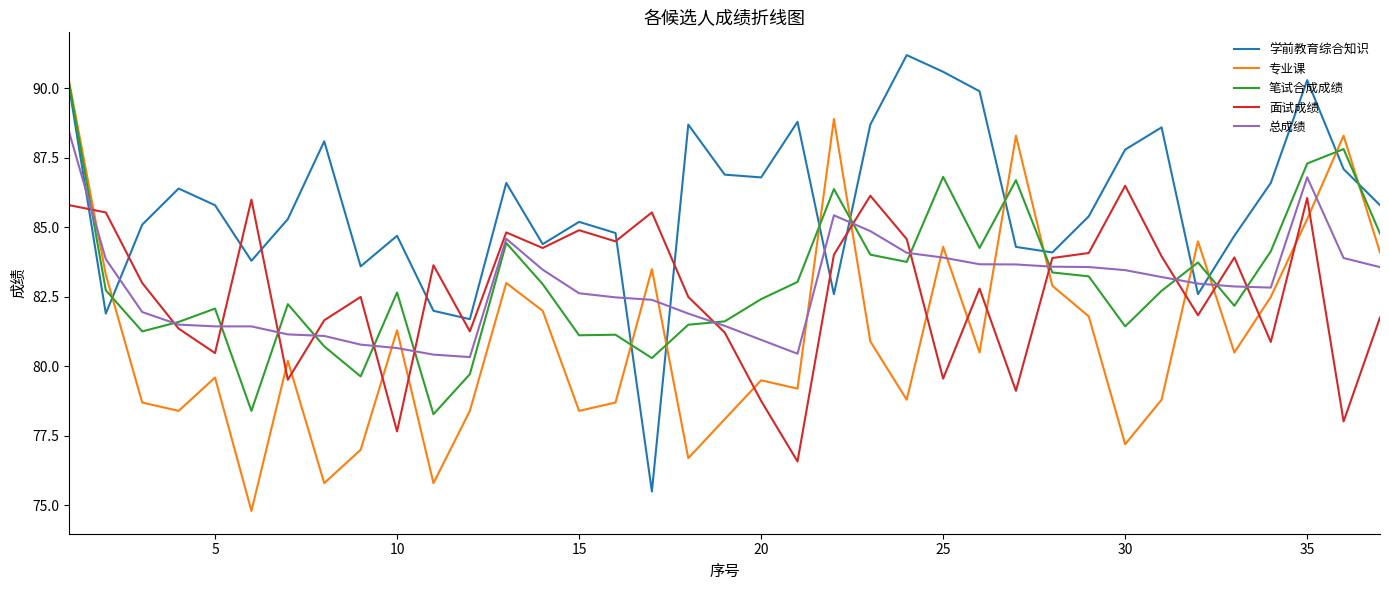

What is the difference between the second highest and second lowest values in the 总成绩 series?

6.4